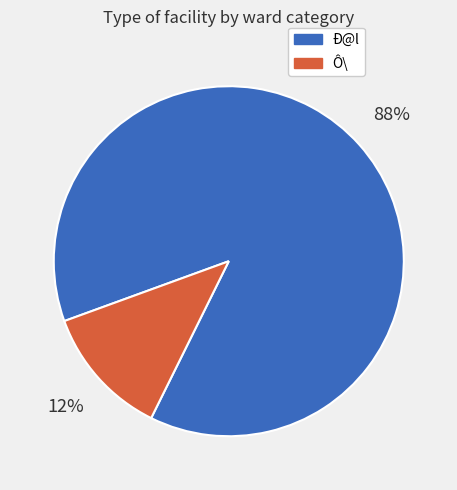

To the nearest percent, what is the combined percentage of Ô\ and Ð@l?

100%